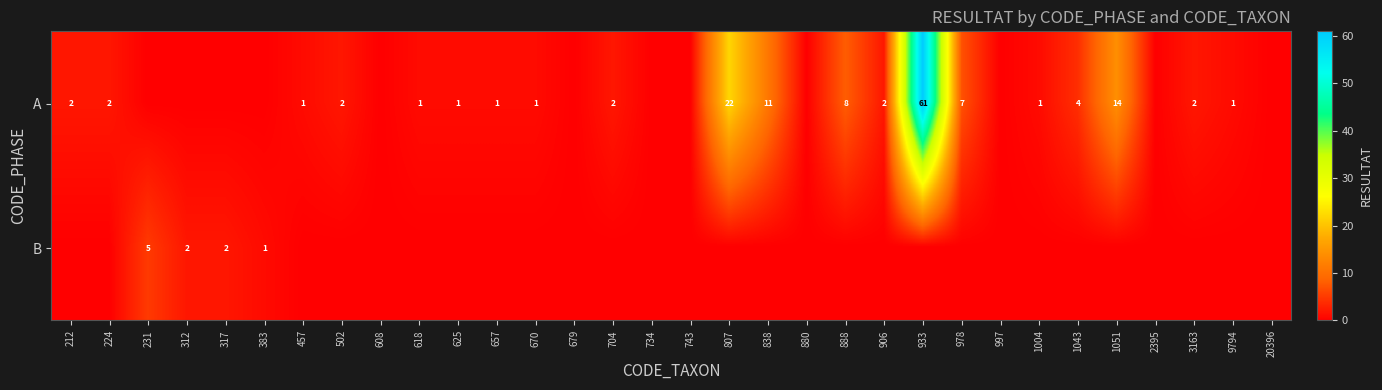

Is it true that A equals 106 at 933?

False